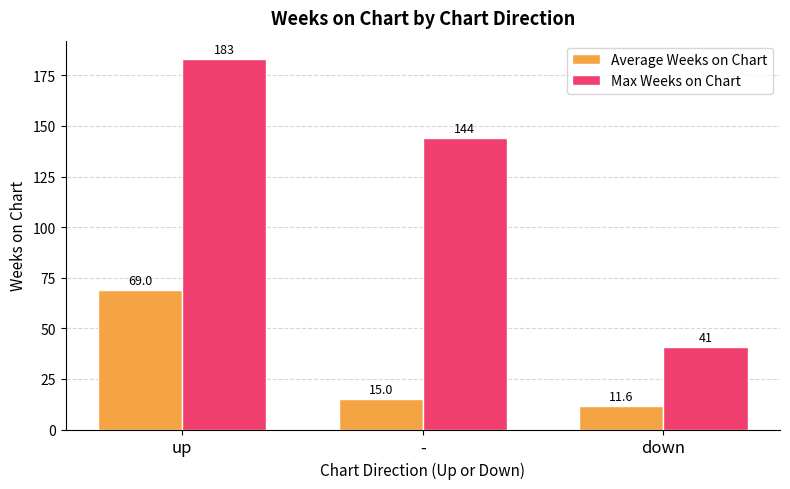

List the series in order of their peak value, highest first.

Max Weeks on Chart, Average Weeks on Chart